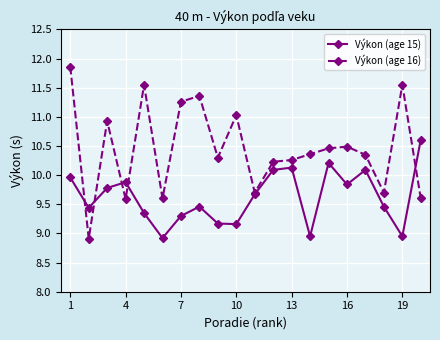

Which series has the largest range (max minus min)?

Výkon (age 16)